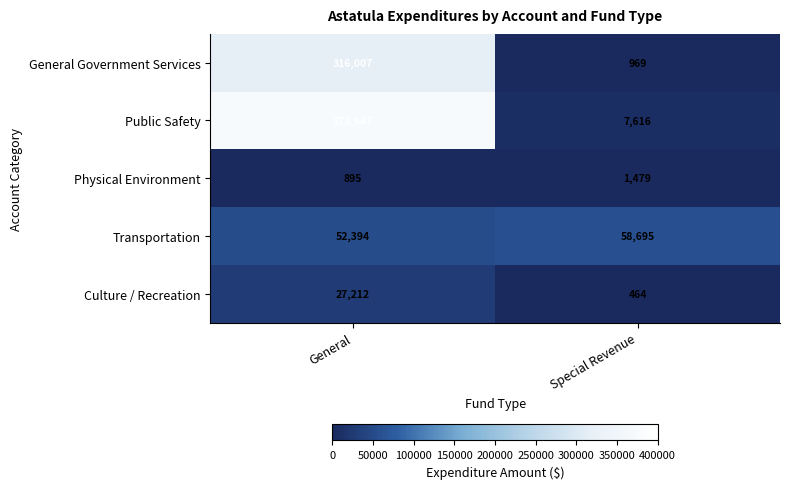

Between General and Special Revenue, which series saw the biggest shift?

Public Safety